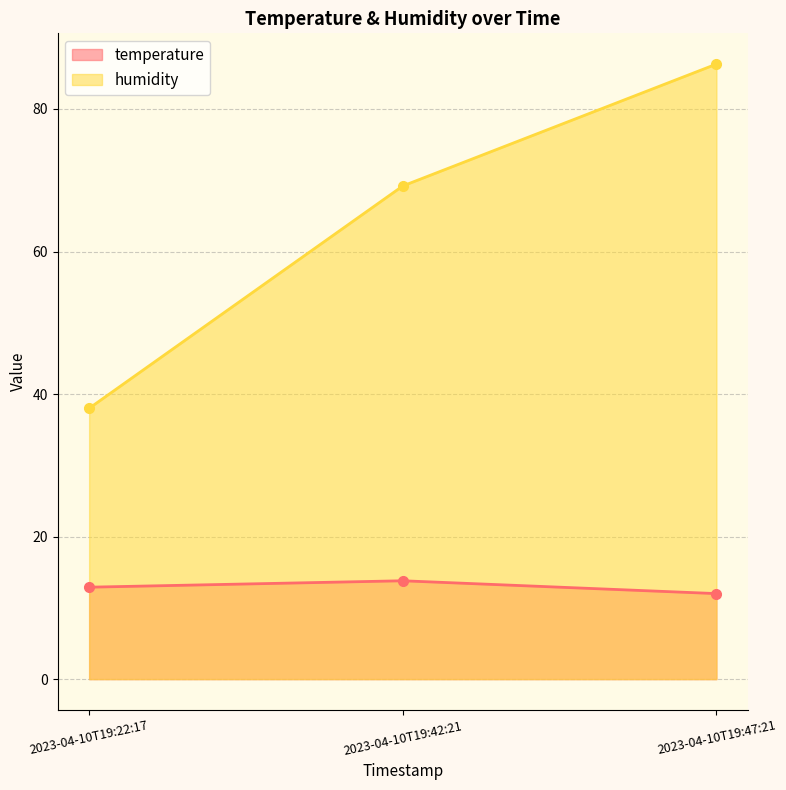

Which label corresponds to the largest value in the chart?

2023-04-10T19:47:21